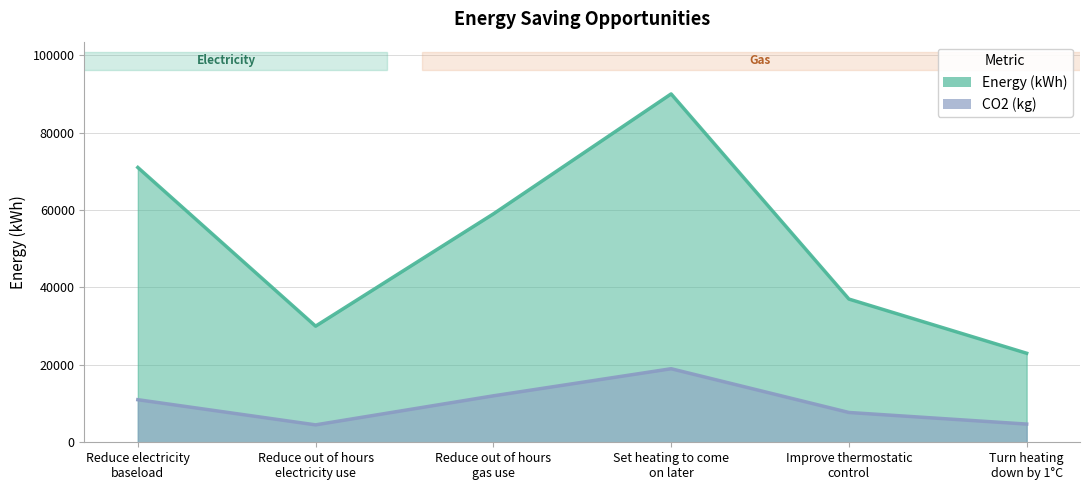

True or false: Energy (kWh) and CO2 (kg) cross at least once.

False